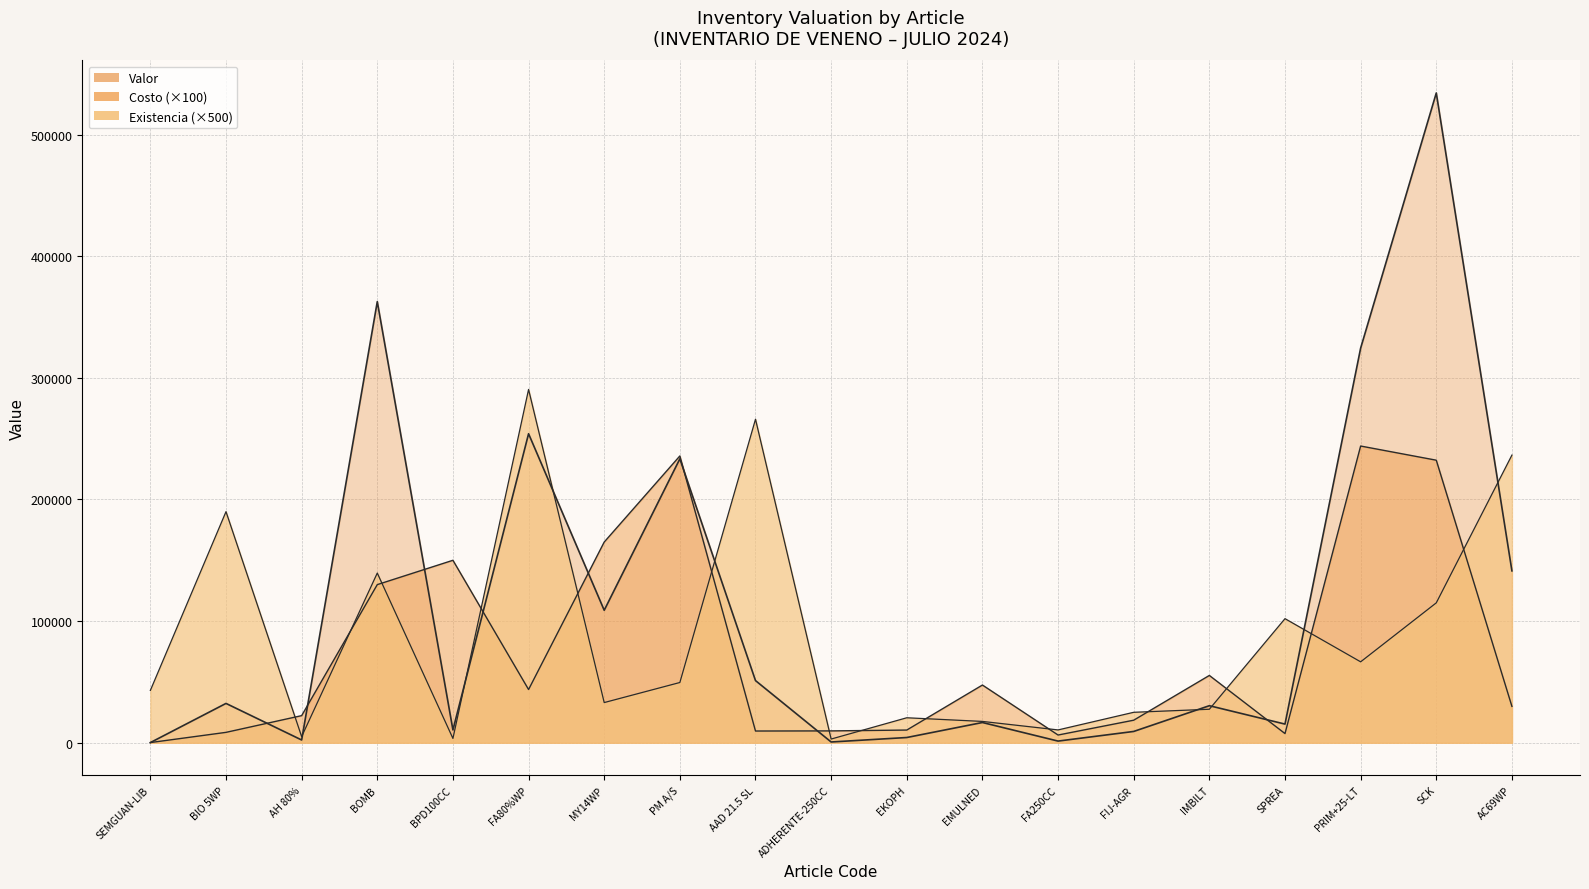

Reading left to right, transcribe all the data shown in this chart.

Valor: 86.0	32300.0	2225.0	362700.0	10500.0	254073.8	108900.0	233442.0	51072.0	582.0	4263.6	16596.2	1324.1	9250.0	30417.2	15300.0	324466.8	534308.4	141308.8
Costo: 100.0	8500.0	22250.0	130000.0	150000.0	43730.4	165000.0	235800.0	9600.0	9700.0	10399.0	47417.7	6305.5	18500.0	55304.0	7500.0	243960.0	232308.0	29875.0
Existencia: 43000.0	190000.0	5000.0	139500.0	3500.0	290500.0	33000.0	49500.0	266000.0	3000.0	20500.0	17500.0	10500.0	25000.0	27500.0	102000.0	66500.0	115000.0	236500.0